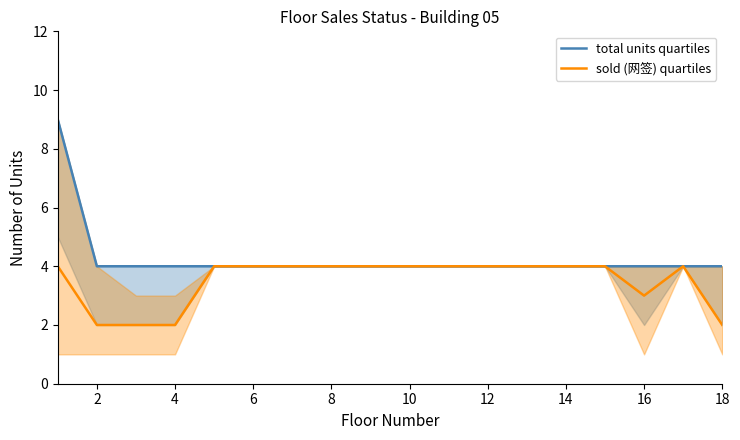

The sold (网签) quartiles series shows 3 at 10. True or false?

False